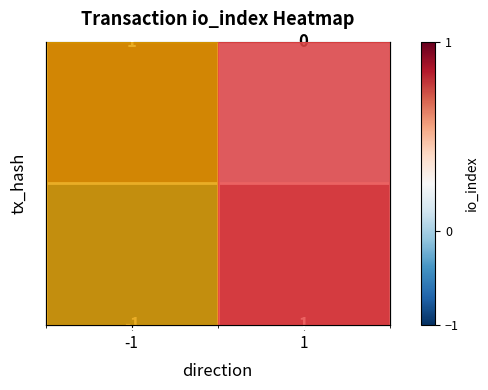

What is the maximum value shown in the chart?

1